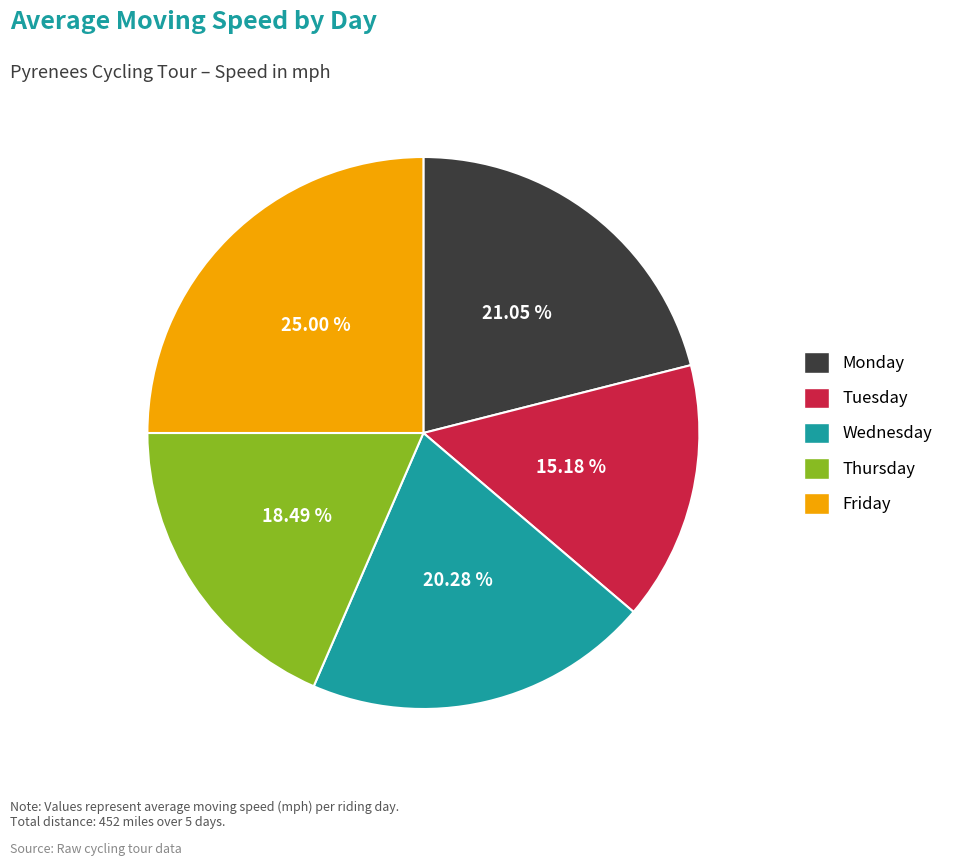

To the nearest percent, what percentage of the pie is Wednesday?

20%